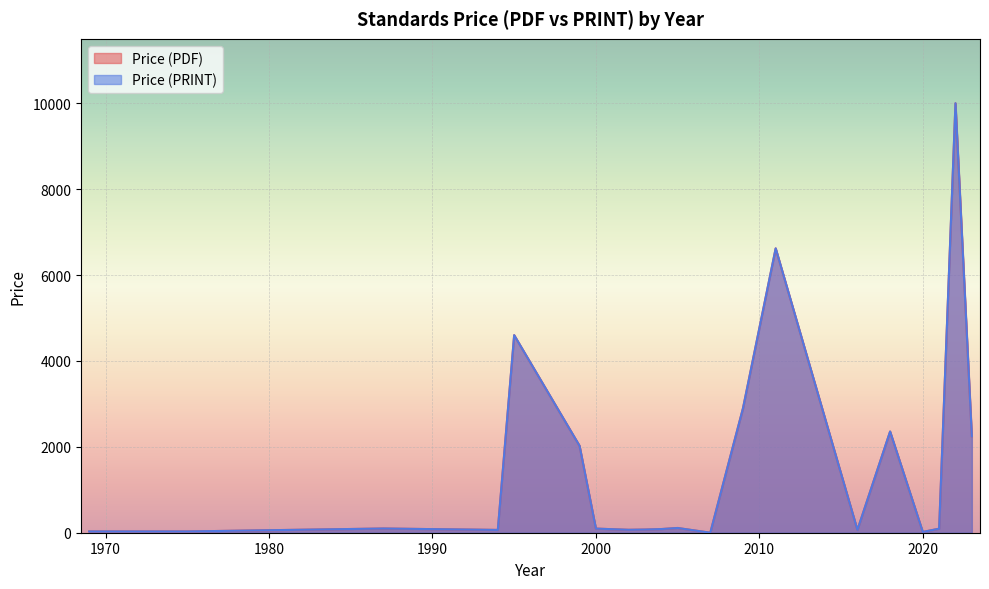

Between 2000 and 2022, which is larger?

2022